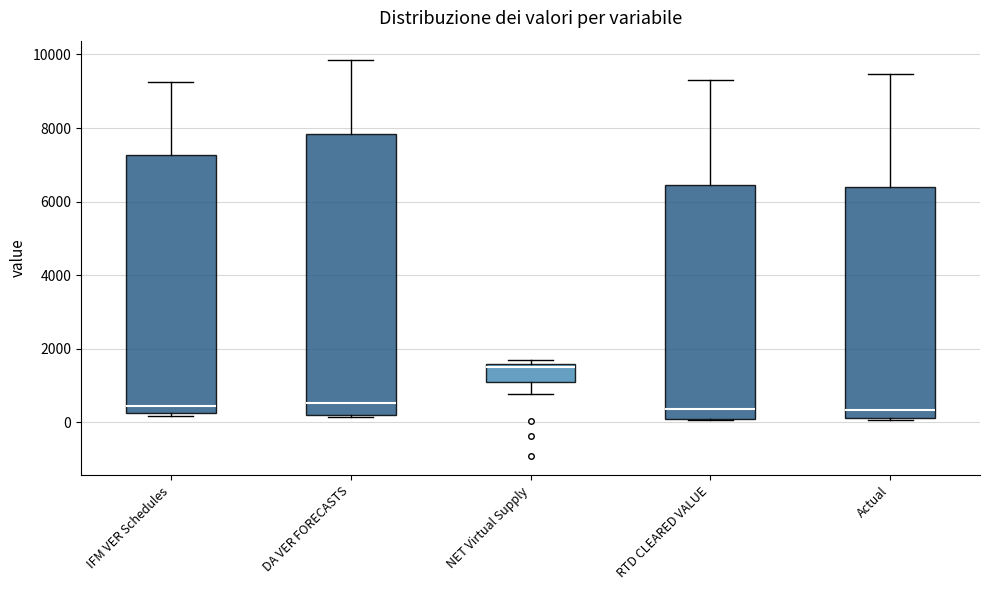

Reading left to right, transcribe this box plot: for each box, give where its median line is, the range the box spans, and where its two whiskers end, as read against the y-axis. The values are not printed on the chart, so give them approximately, as read against the axis.

IFM VER Schedules: median 400, box 200 to 7200, whiskers 200 (just below the box's lower edge) to 9200
DA VER FORECASTS: median 600, box 200 to 7800, whiskers 200 (just below the box's lower edge) to 9800
NET Virtual Supply: median 1400, box 1200 to 1600, whiskers 800 to 1600 (just above the box's upper edge)
RTD CLEARED VALUE: median 400, box 0 to 6400, whiskers 0 to 9400
Actual: median 400, box 200 to 6400, whiskers 0 to 9400